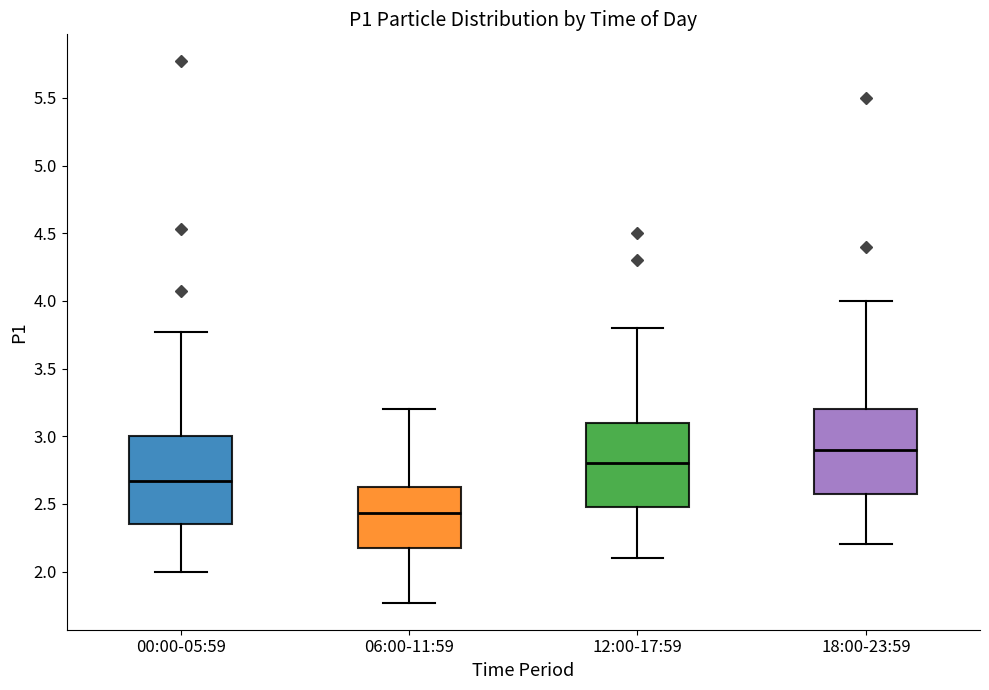

Which box has the lowest median line?

06:00-11:59